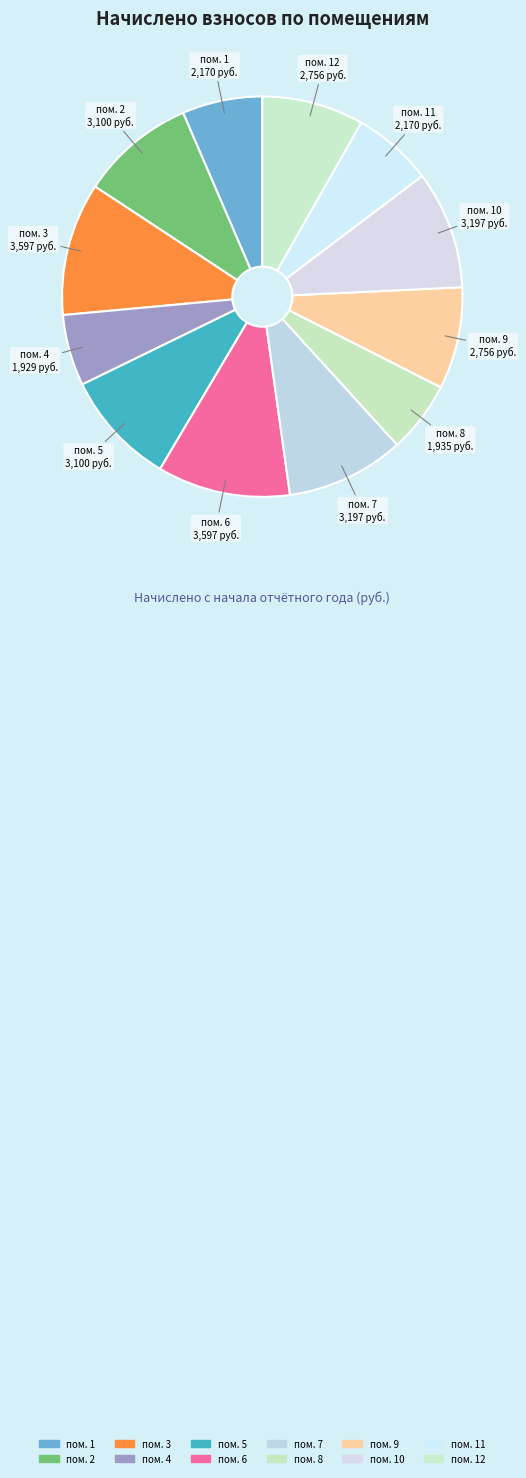

Is there a majority slice in this chart?

No